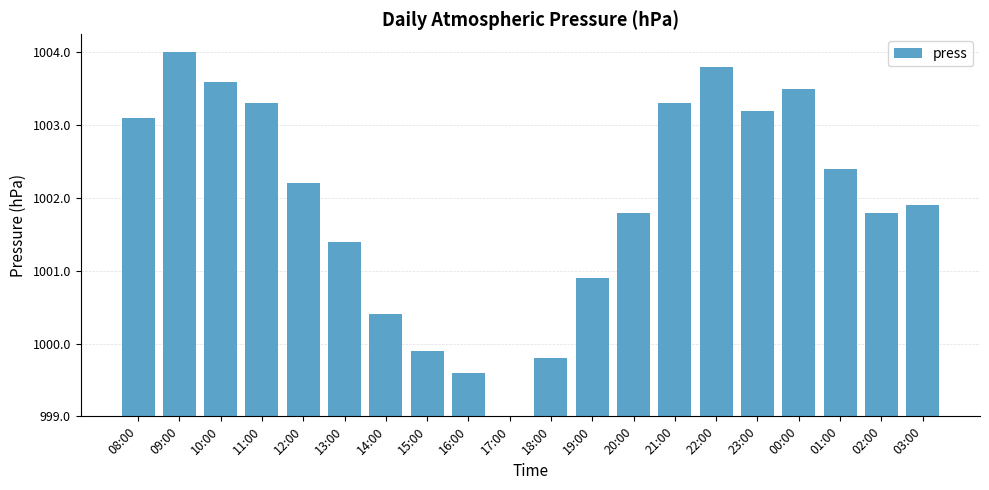

At which label is the value closest to 2?

19:00